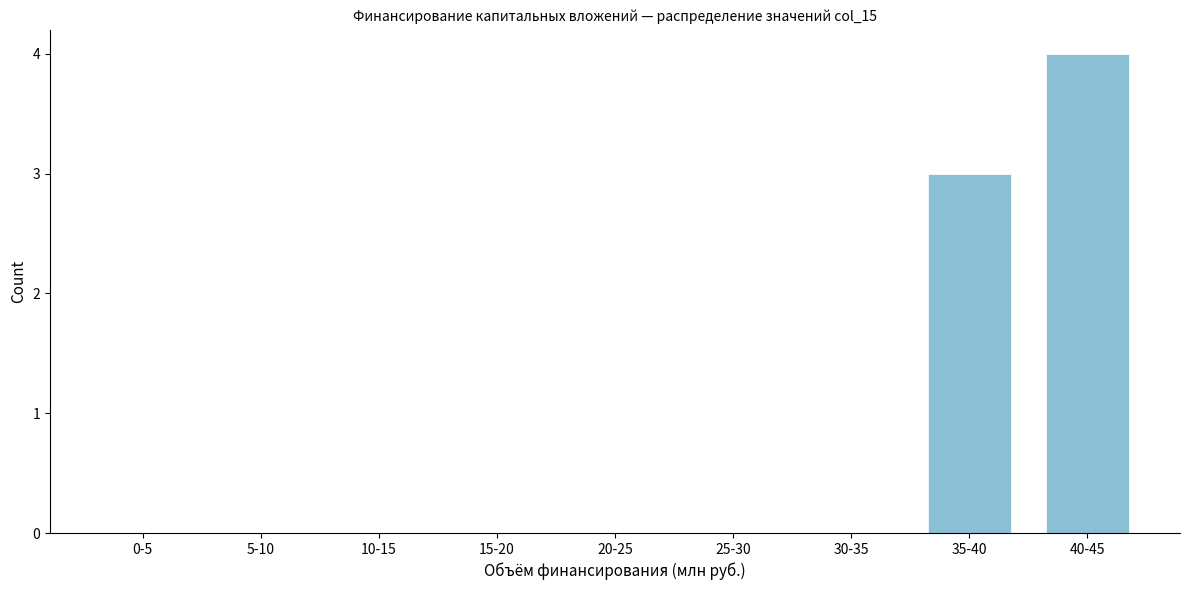

Reading left to right, transcribe all the data shown in this chart.

0-5=0	5-10=0	10-15=0	15-20=0	20-25=0	25-30=0	30-35=0	35-40=3	40-45=4